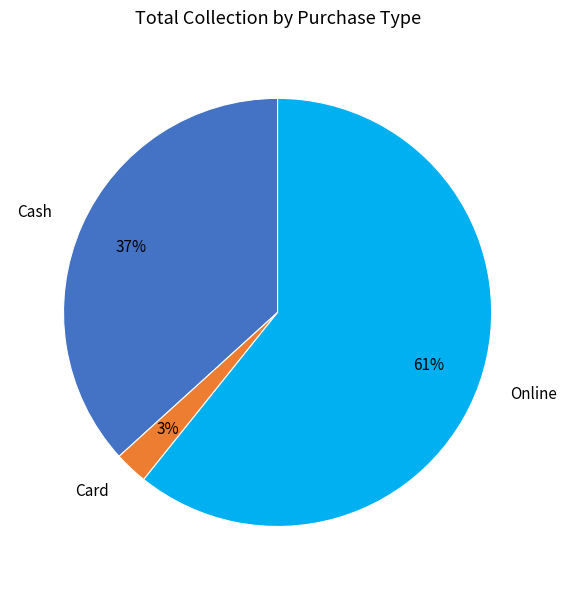

Which has a higher value, Online or Card?

Online